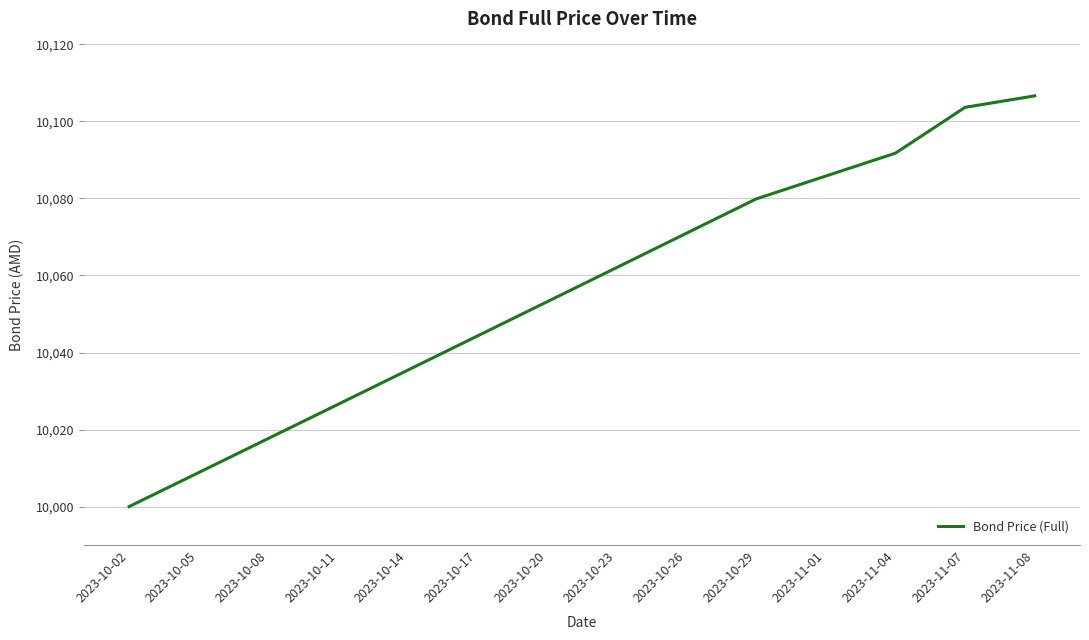

How many values exceed 10062?

7